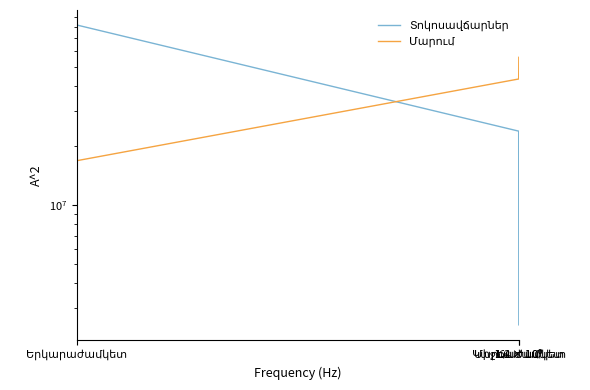

What is the difference between the maximum and minimum values in the Տոկոսավճարներ series?

79233384.2